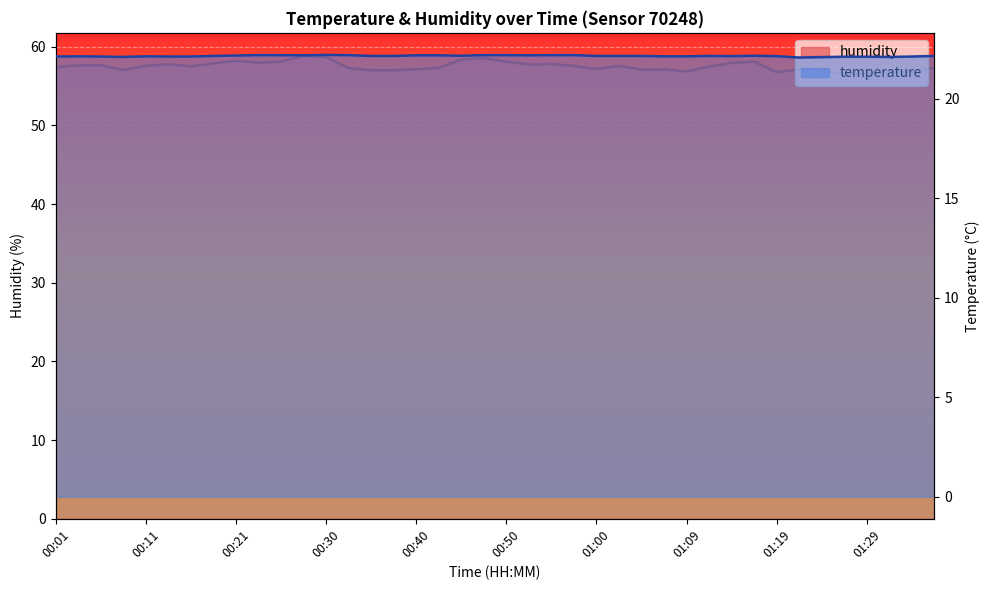

At how many categories does at least one series exceed 29?

40